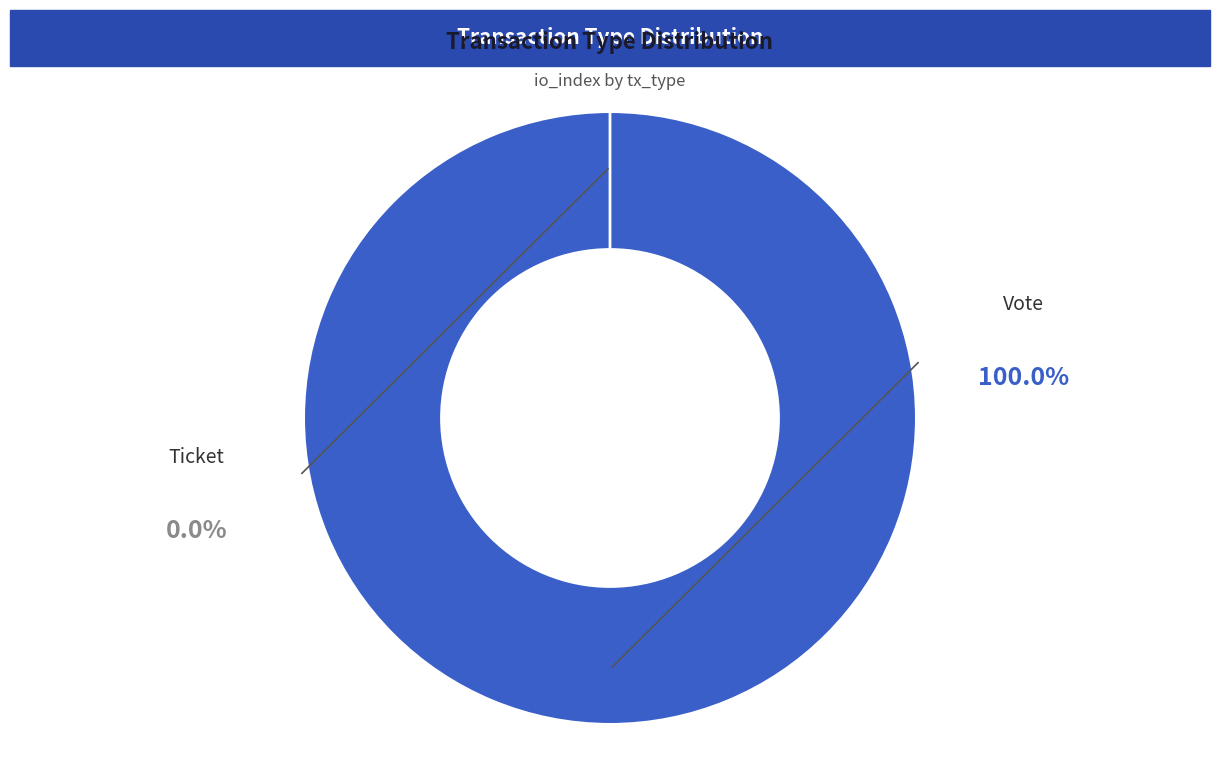

Rank the categories by value from highest to lowest.

Vote, Ticket